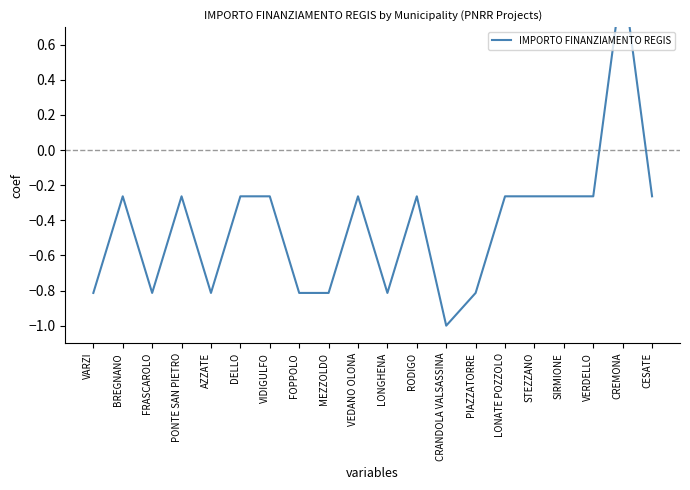

What value does the data have at PONTE SAN PIETRO?

-0.3